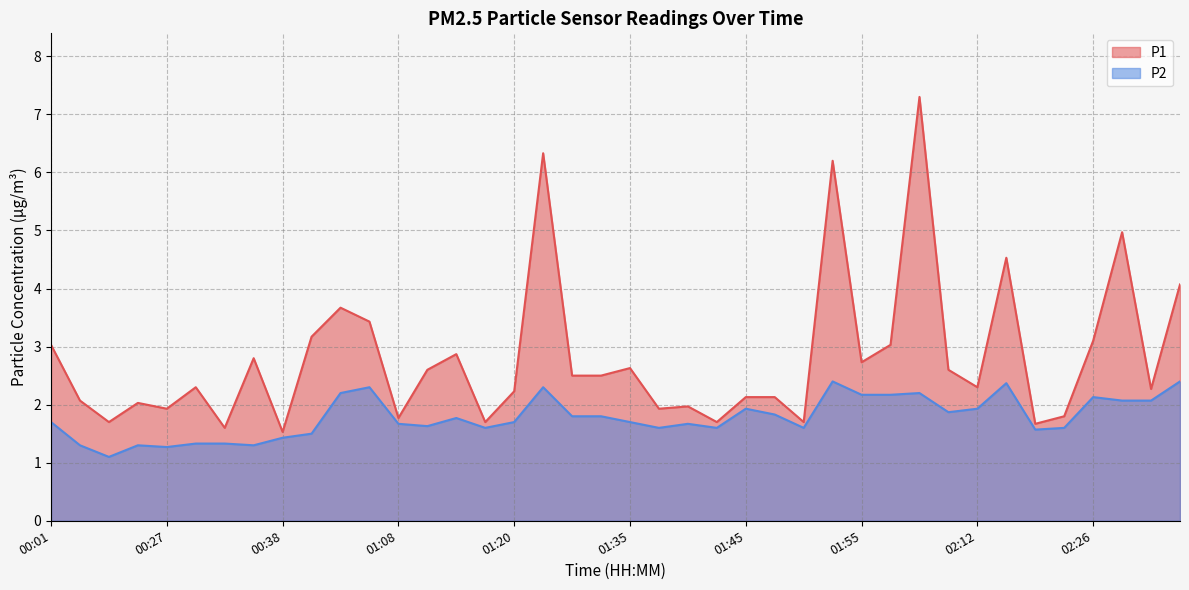

True or false: P2 has more than 0 points higher than both neighbors.

True